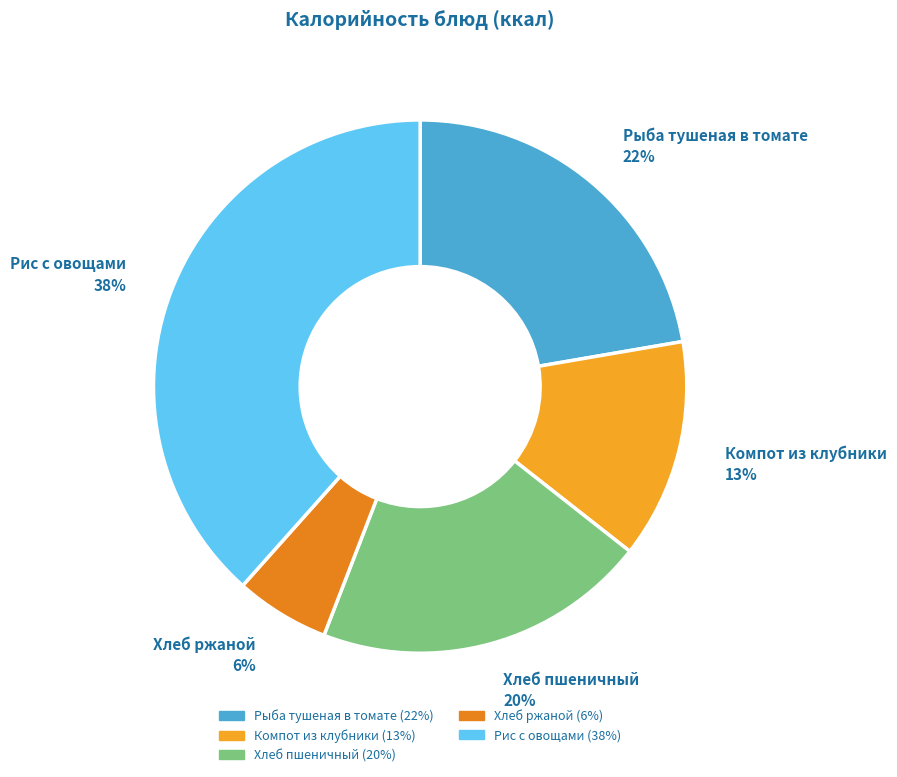

How many slices are in this pie chart?

5